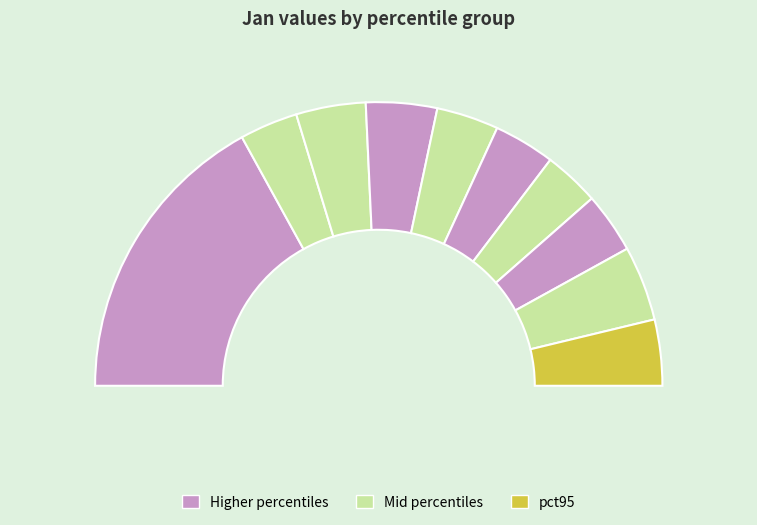

Which has a higher value, pct85 or pct55?

pct85